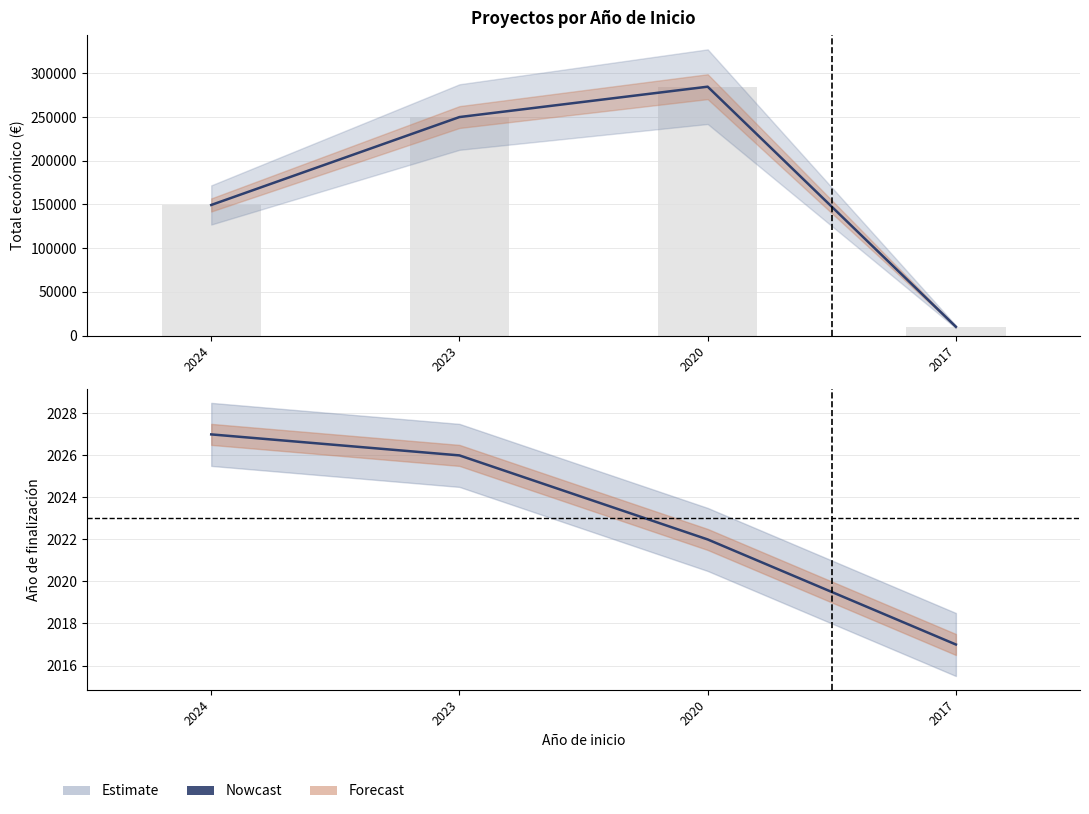

What is the average value?

2023